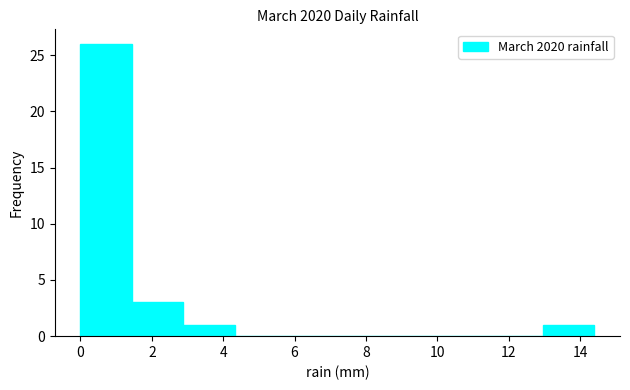

Reading left to right, list every bar in this chart as the range it spans on the x-axis followed by its height. Neither the bar edges nor the heights are printed on the chart, so give them approximately, as read against the axes.

0.00 to 1.44: 26
1.44 to 2.88: 3
2.88 to 4.32: 1
4.32 to 5.76: 0
5.76 to 7.20: 0
7.20 to 8.64: 0
8.64 to 10.08: 0
10.08 to 11.52: 0
11.52 to 12.96: 0
12.96 to 14.40: 1